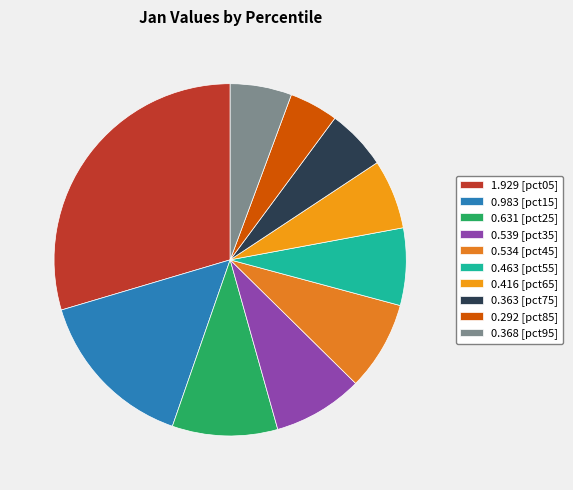

How many segments does this pie chart have?

10